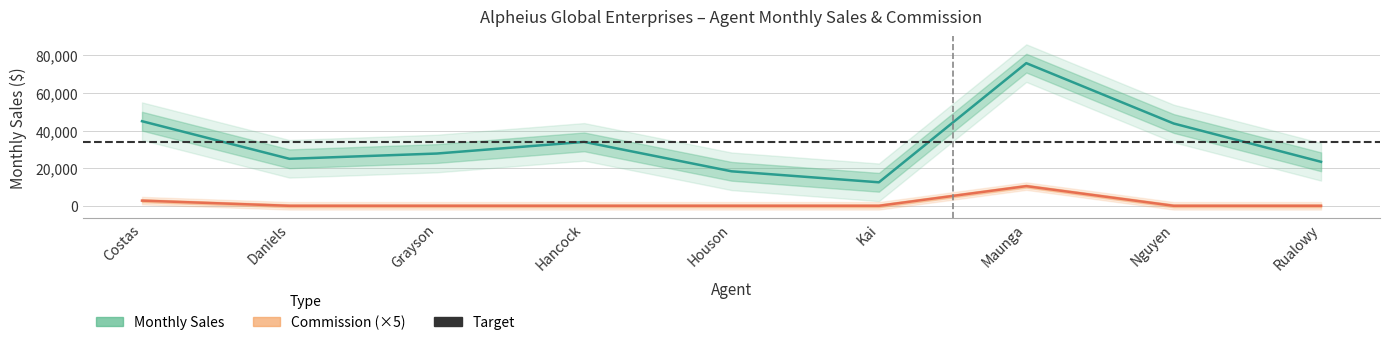

What is the total value across all series at Costas?

47750